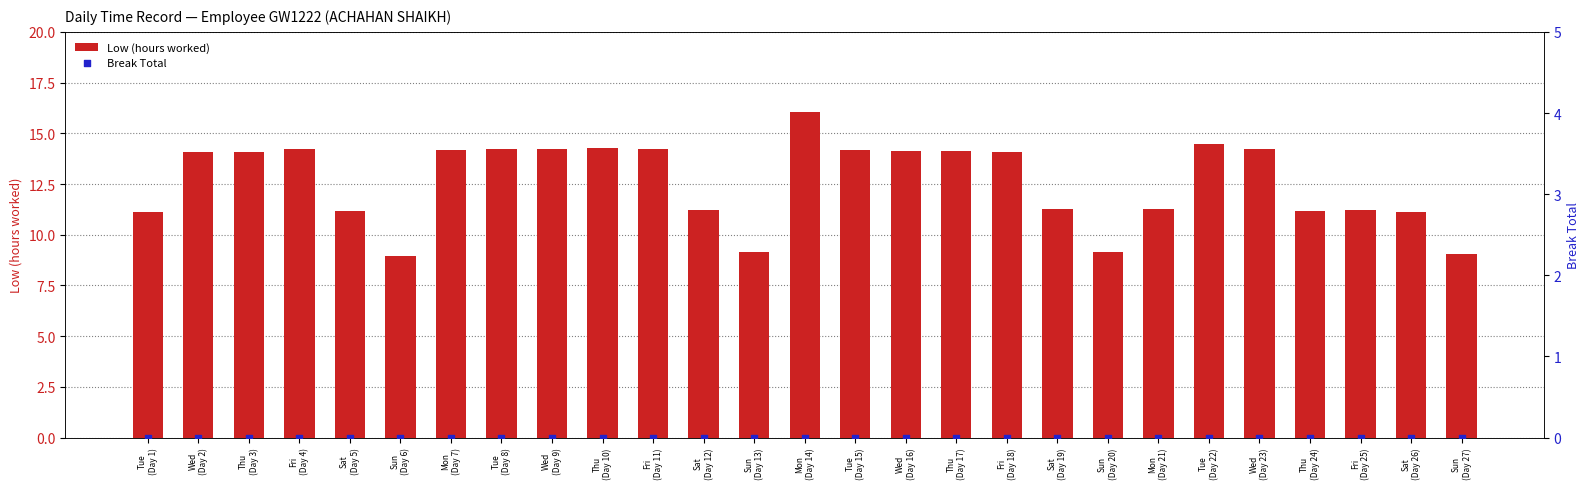

Is the value of Low (hours worked) at Thu
(Day 17) greater than the value of Break Total at Thu
(Day 17)?

Yes